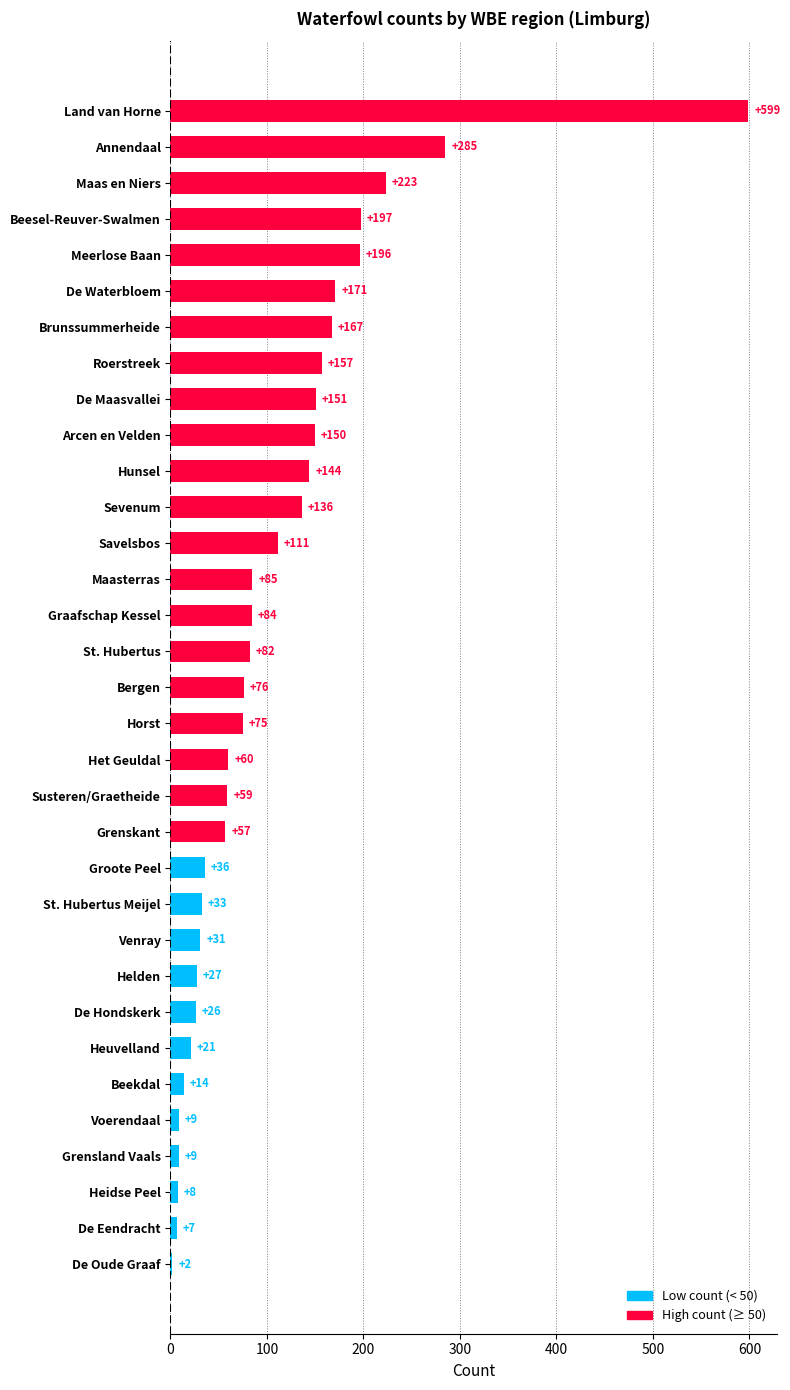

What is the average value?

106